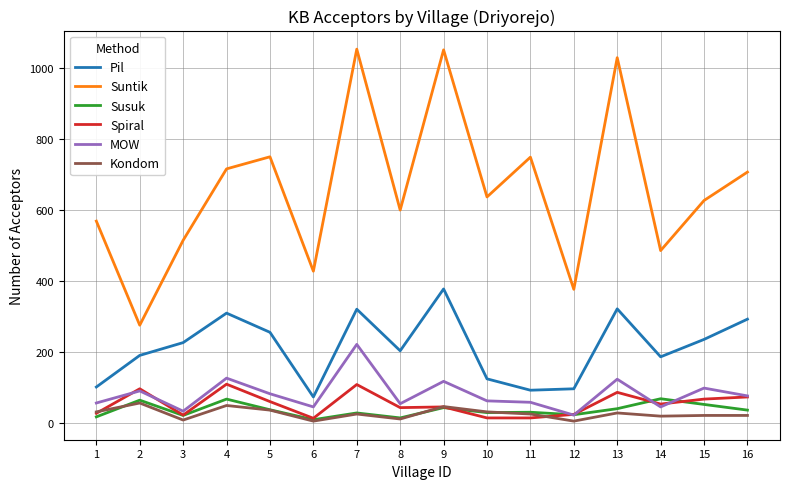

Is the value of Kondom at 15 greater than the value of MOW at 9?

No